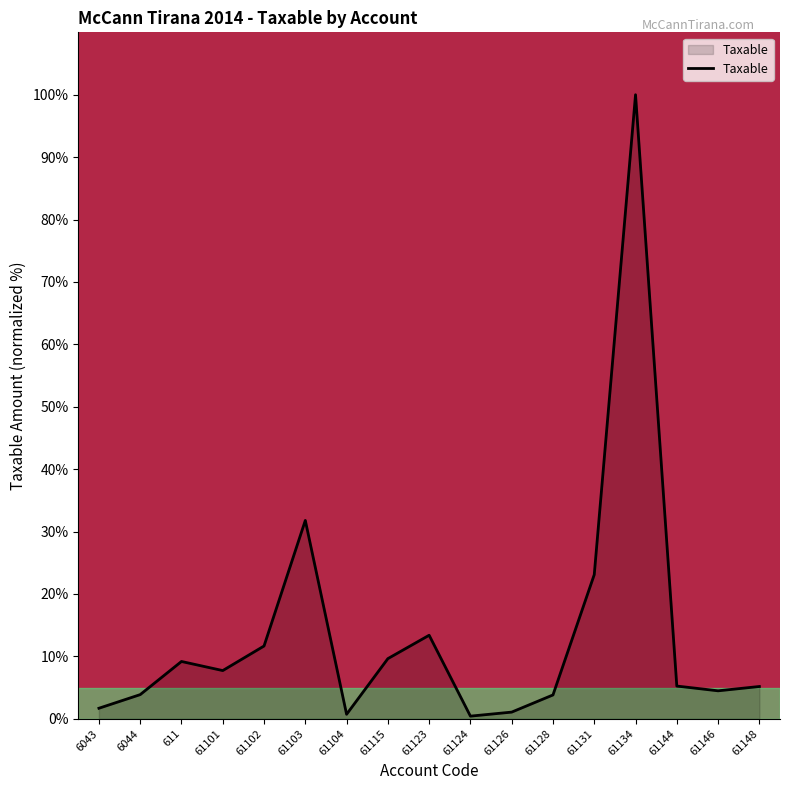

True or false: the data shows 19.2 at 61103.

False